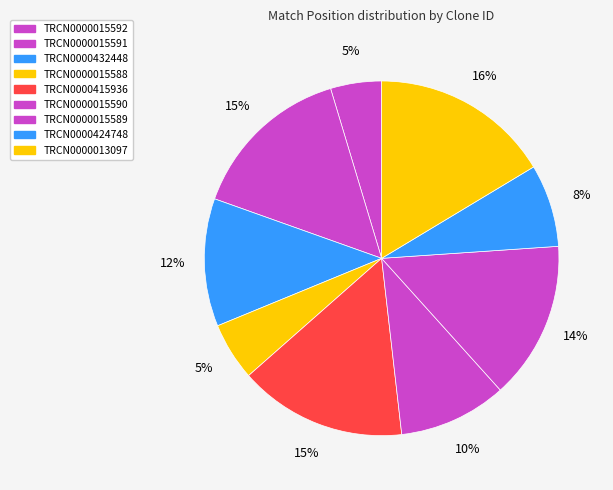

Does TRCN0000015592 account for over 50% of the chart?

No